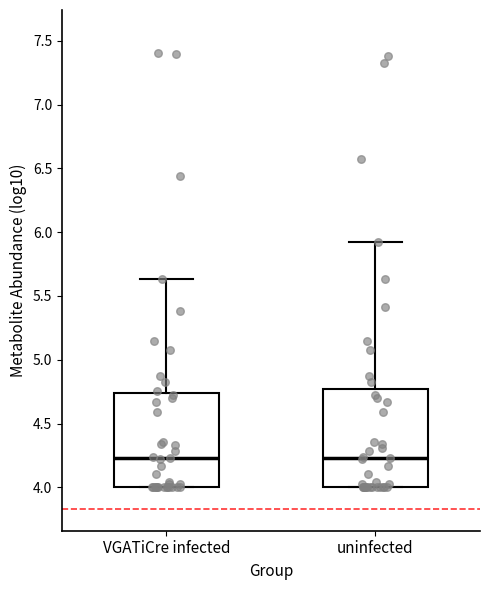

Where is the lower edge of the box for VGATiCre infected on the y-axis? The values are not printed on the chart, so give them approximately, as read against the axis.

4.00